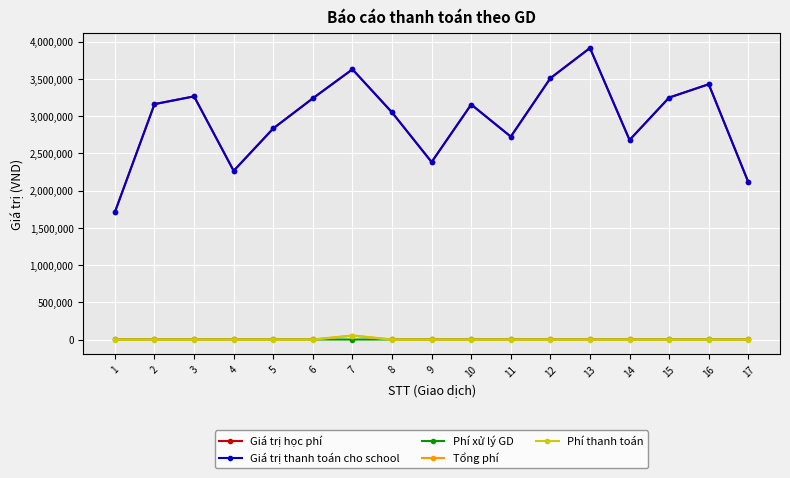

Does the chart have visible grid lines?

Yes